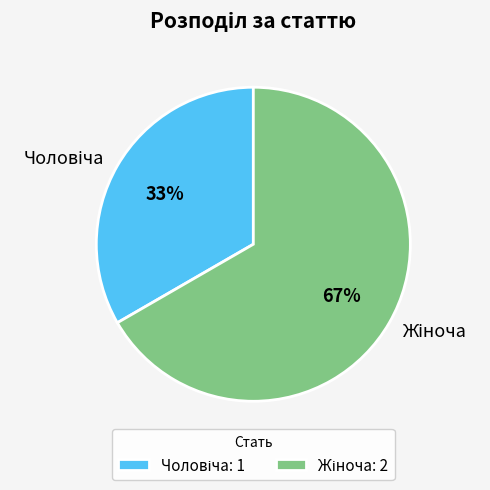

Is there any slice that represents more than half of the pie?

Yes